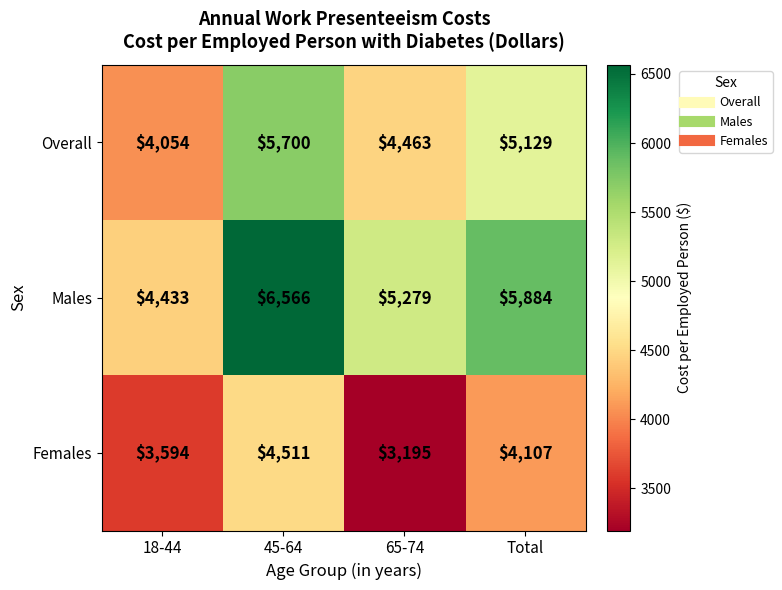

List the series in order of their overall mean, highest first.

Males, Overall, Females